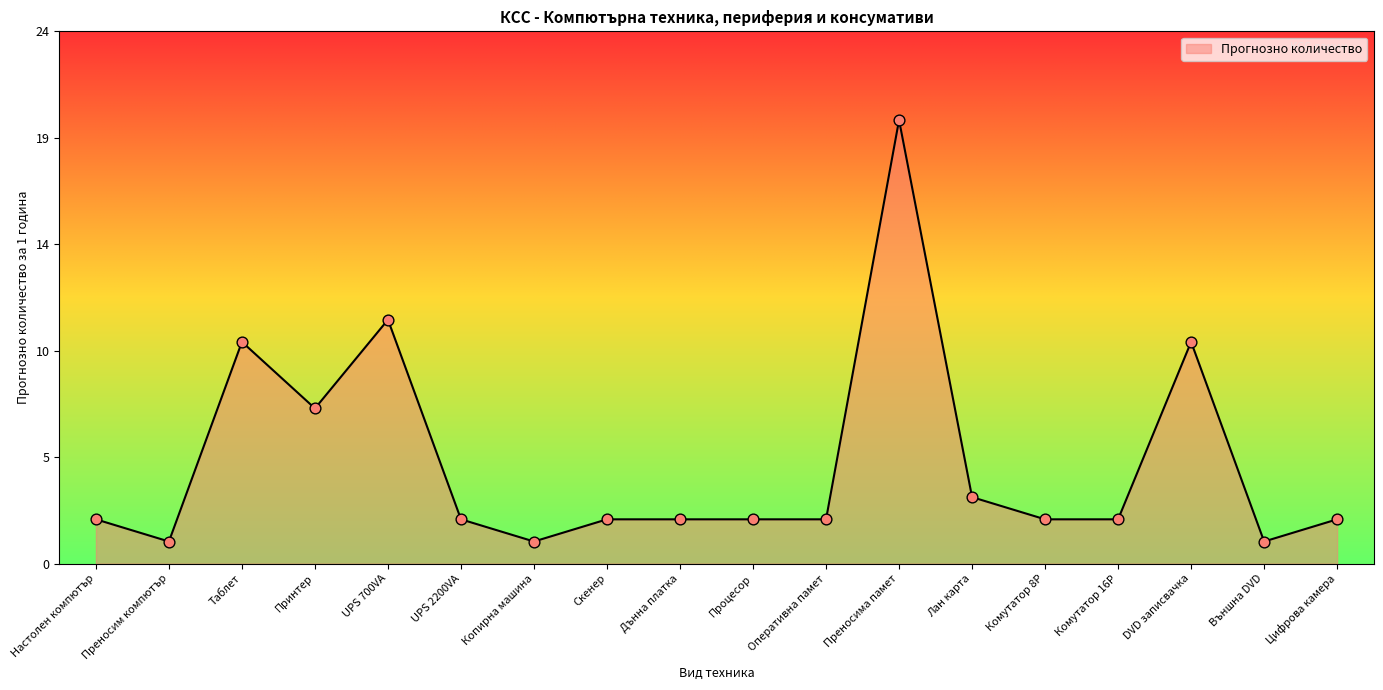

Which has a higher value, Скенер or Цифрова камера?

Скенер